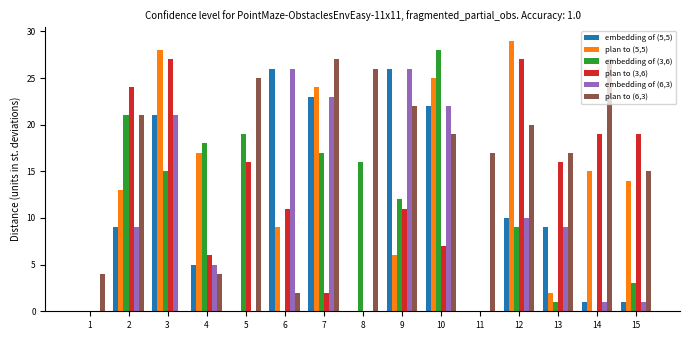

True or false: embedding of (5,5) has a value of 0 at 5.

True